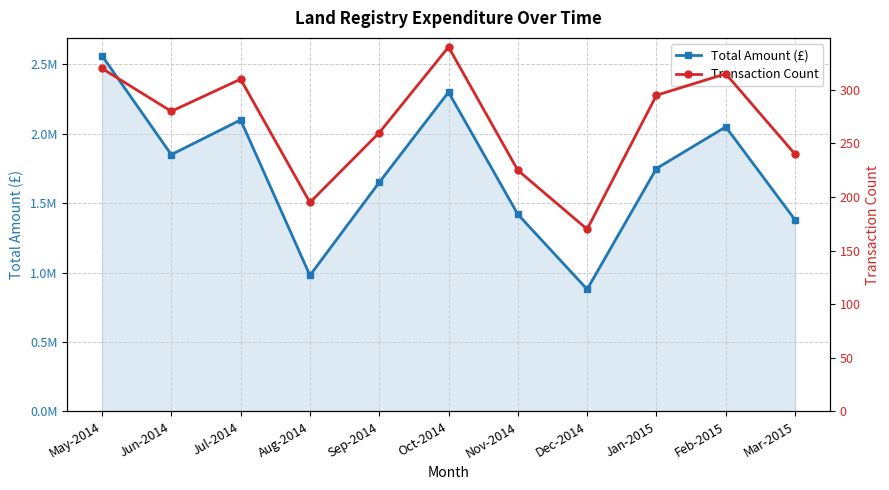

What is the label of the 6th point from the right?

Oct-2014